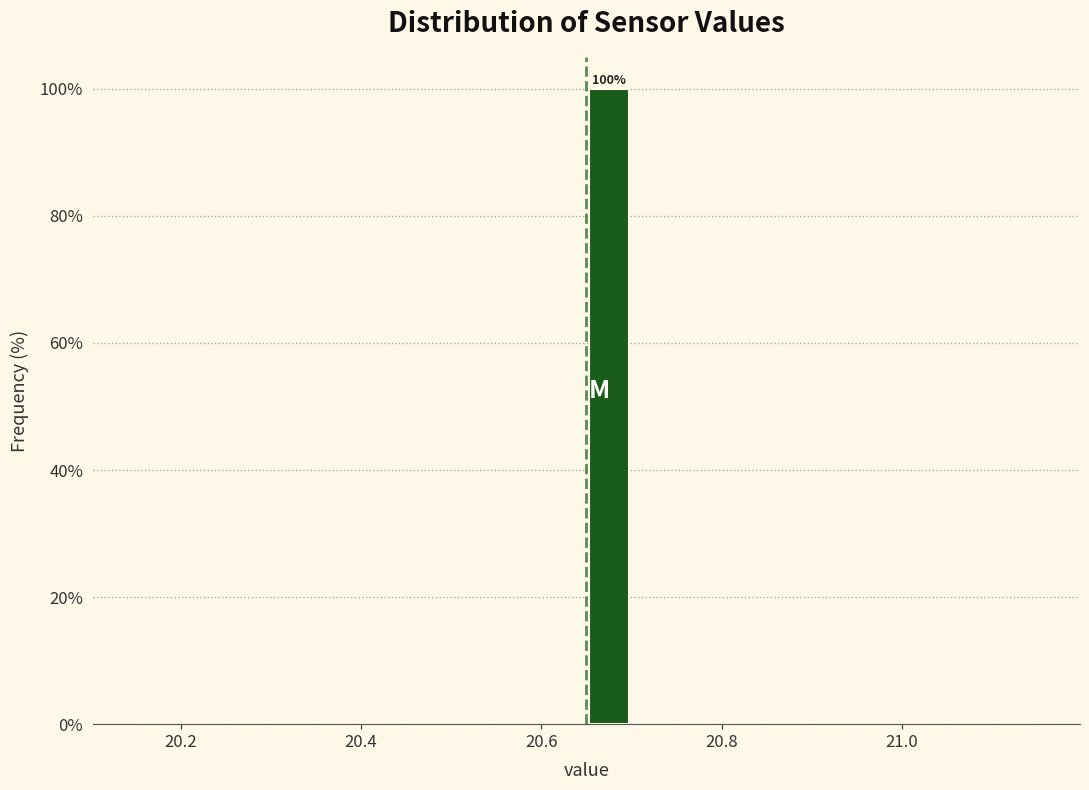

Read against the x-axis, roughly where is the centre of the tallest bar?

20.68